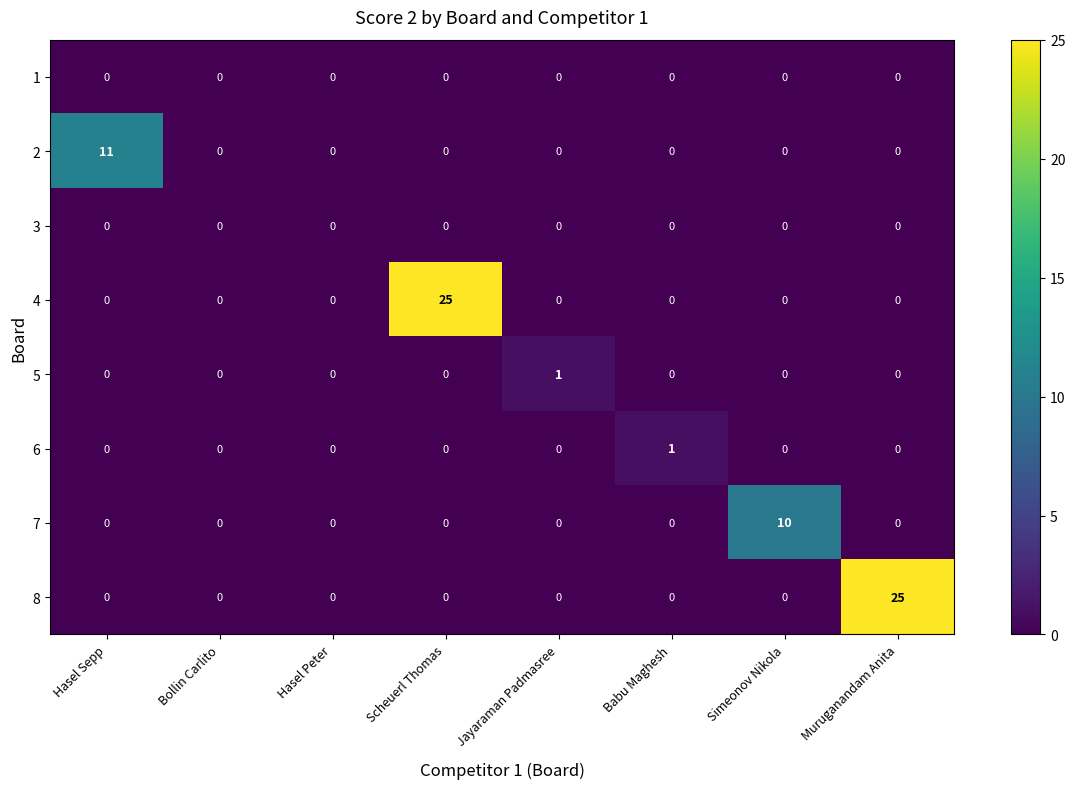

Is it true that 3 equals 0 at Muruganandam Anita?

True